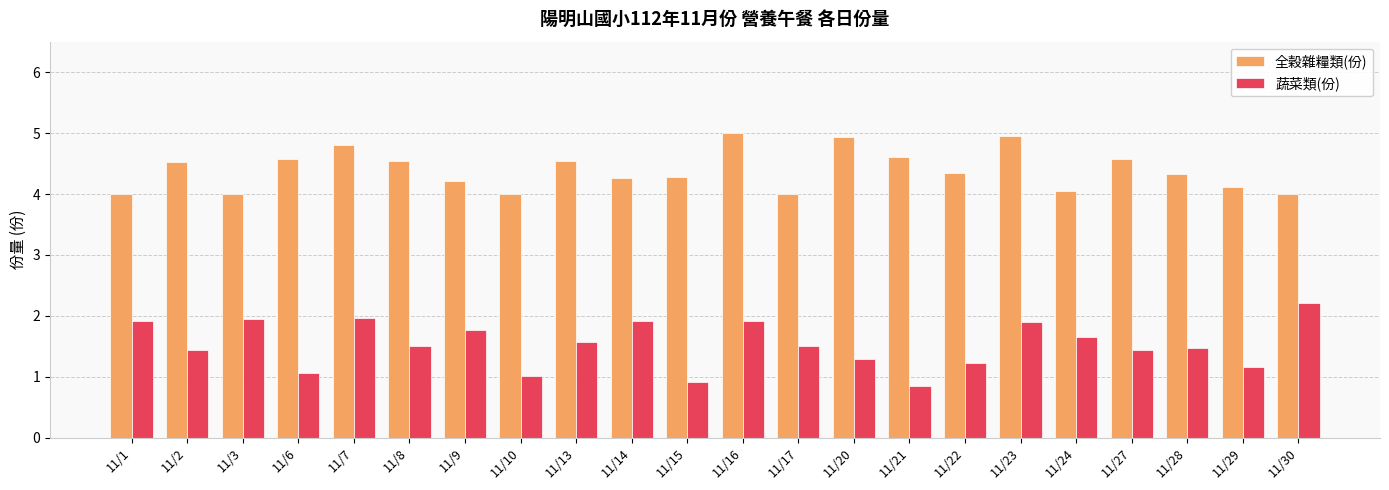

Which series has the largest total across all categories?

全穀雜糧類(份)